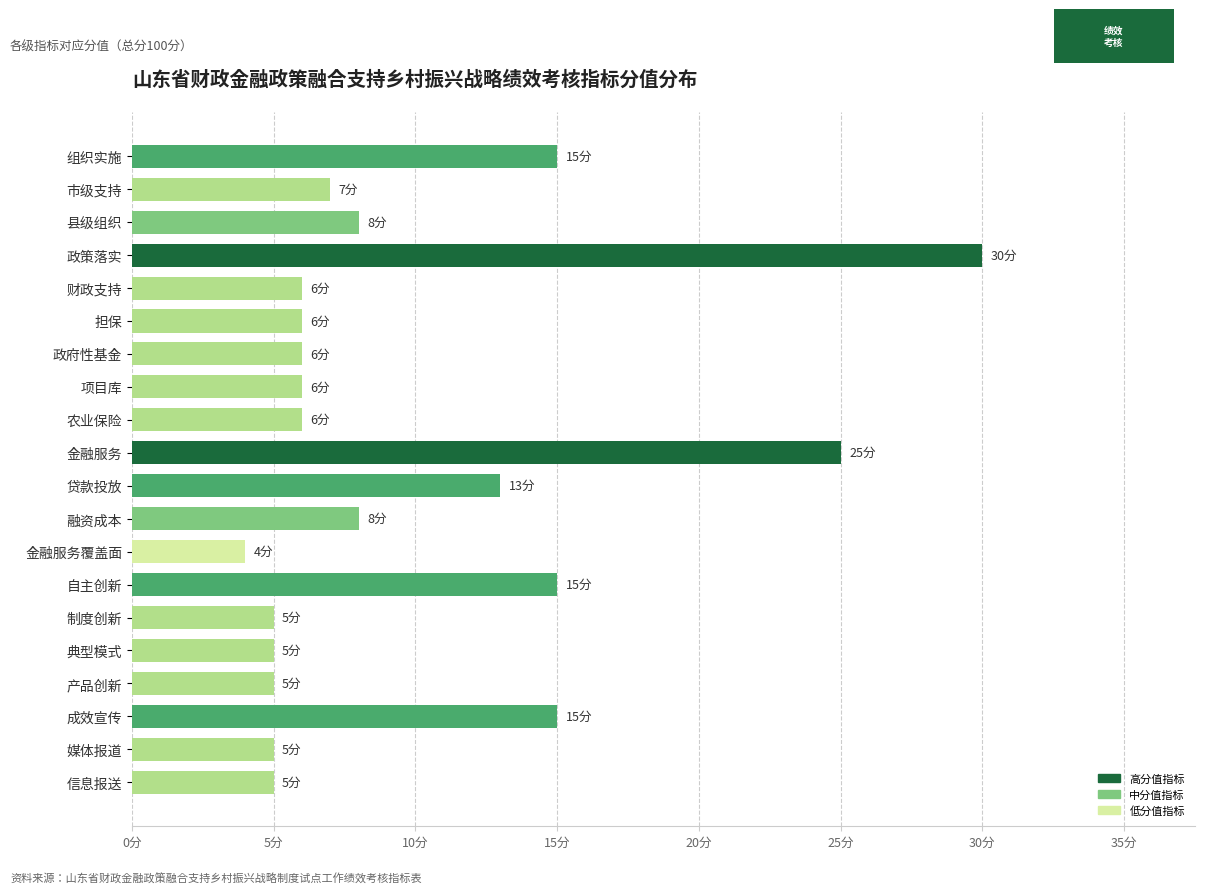

Are the bars grouped side by side (vs. stacked)?

No